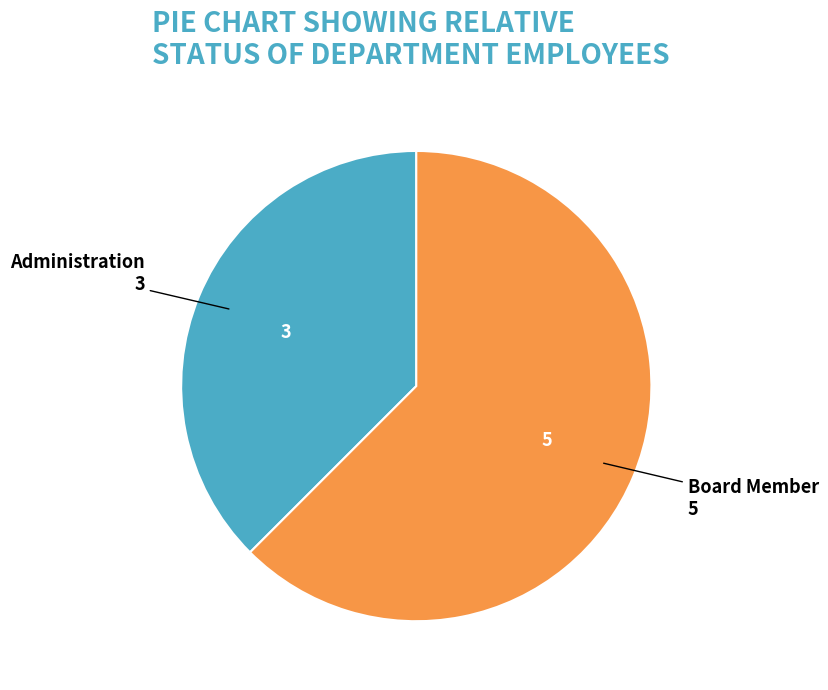

Does Administration represent more than half of the total?

No